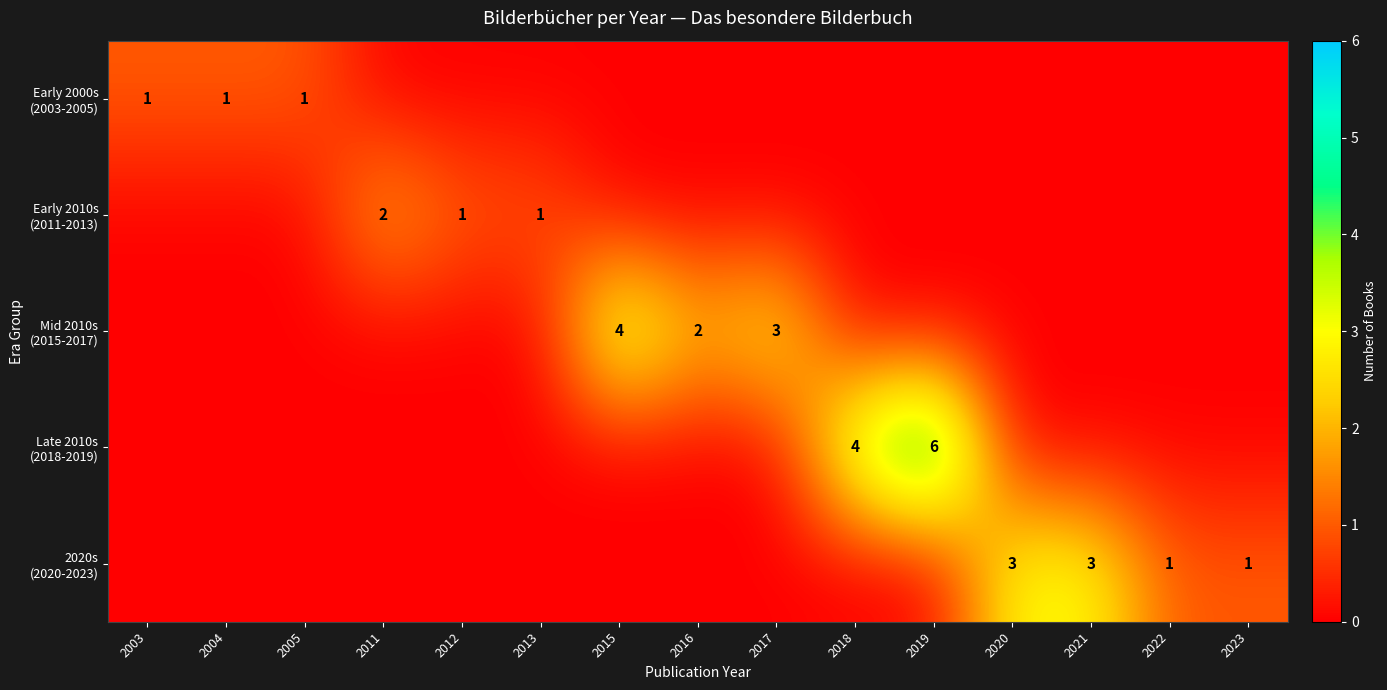

Is it true that Late 2010s (2018-2019) equals 4 at 2018?

True